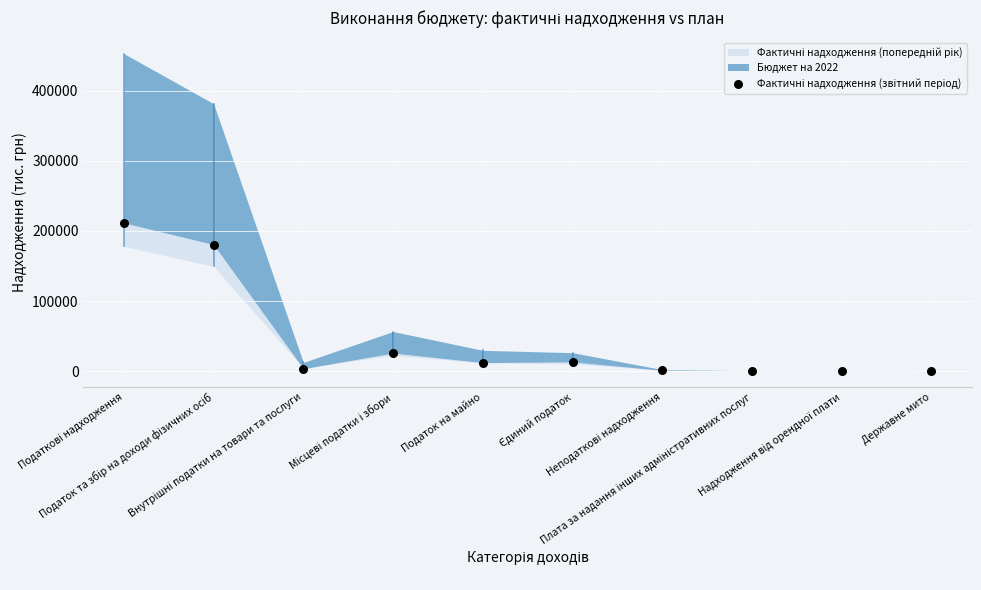

What is the range of Y values (max minus min)?

211527.3